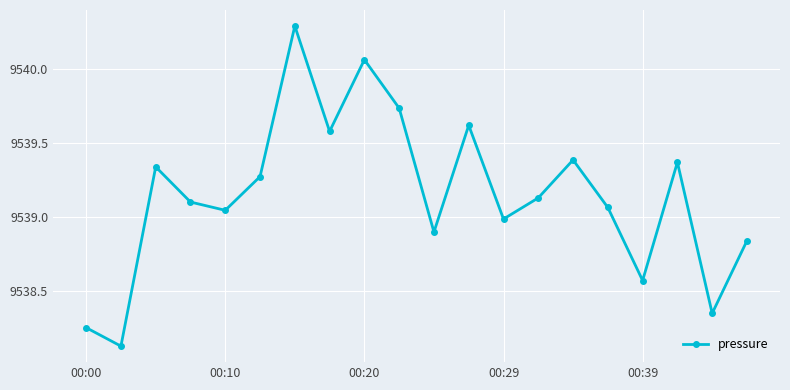

True or false: the data has more than 2 interior local peaks.

True